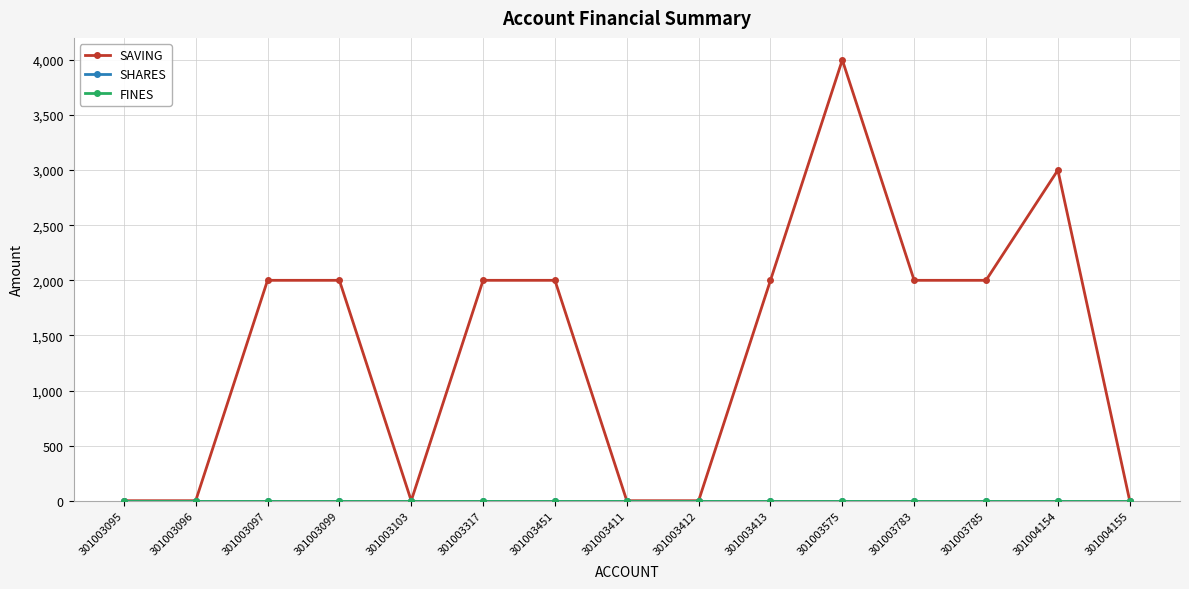

True or false: SAVING and SHARES cross at least once.

False